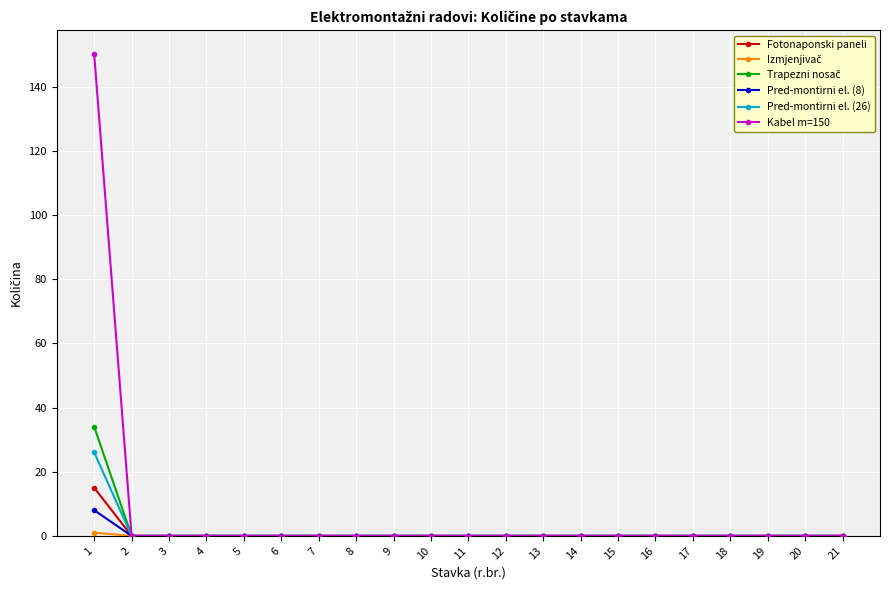

Is it true that Fotonaponski paneli equals -7 at 5?

False